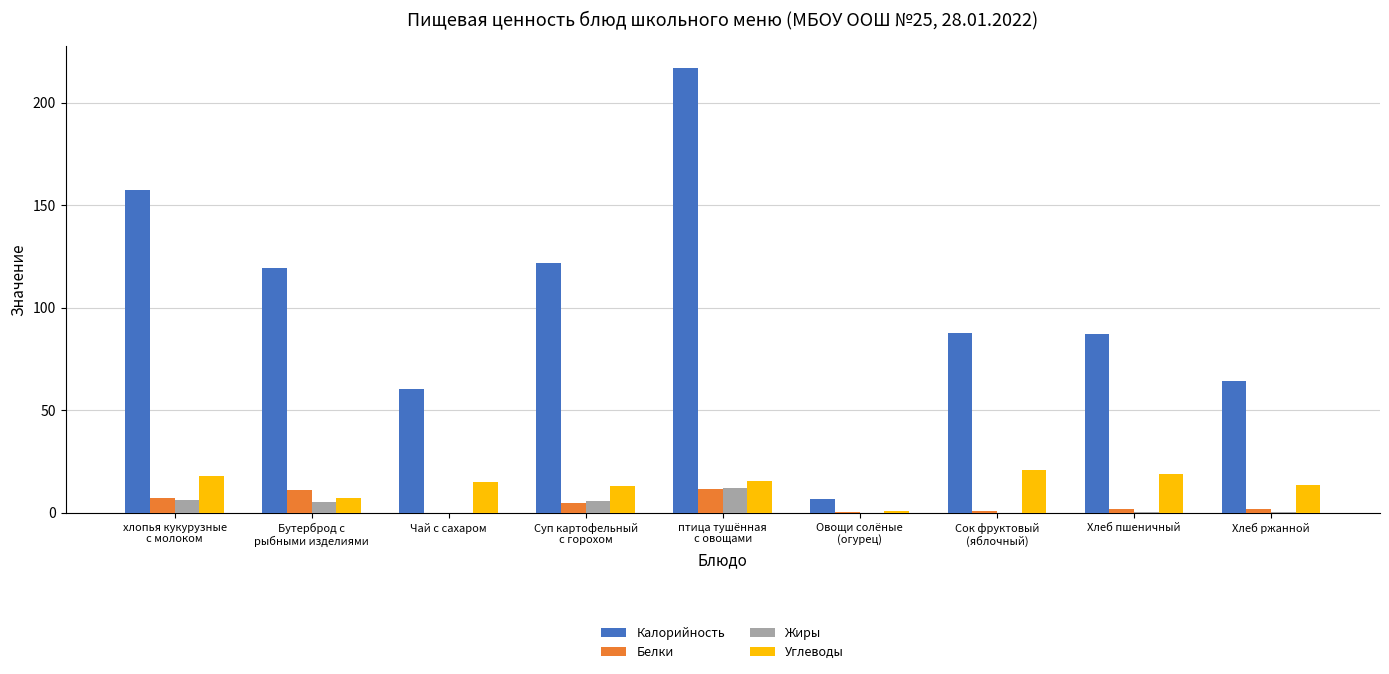

At which category does the chart reach its peak across all series?

птица тушённая
с овощами